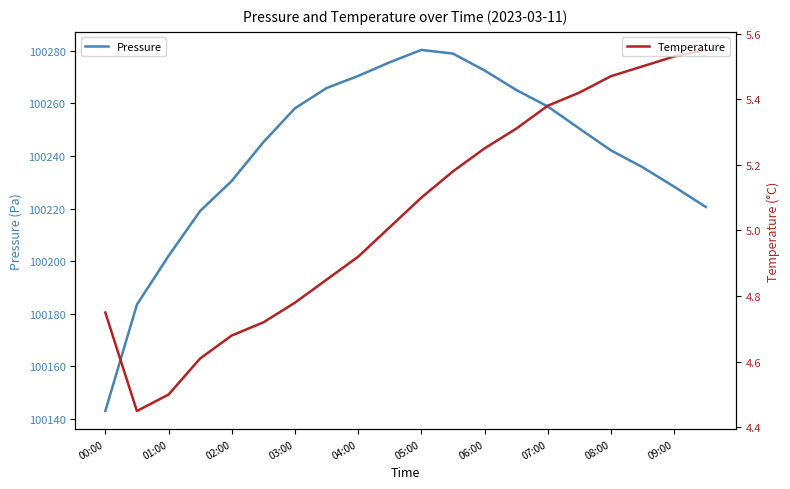

True or false: Pressure has a value of 157952.8 at 08:00.

False